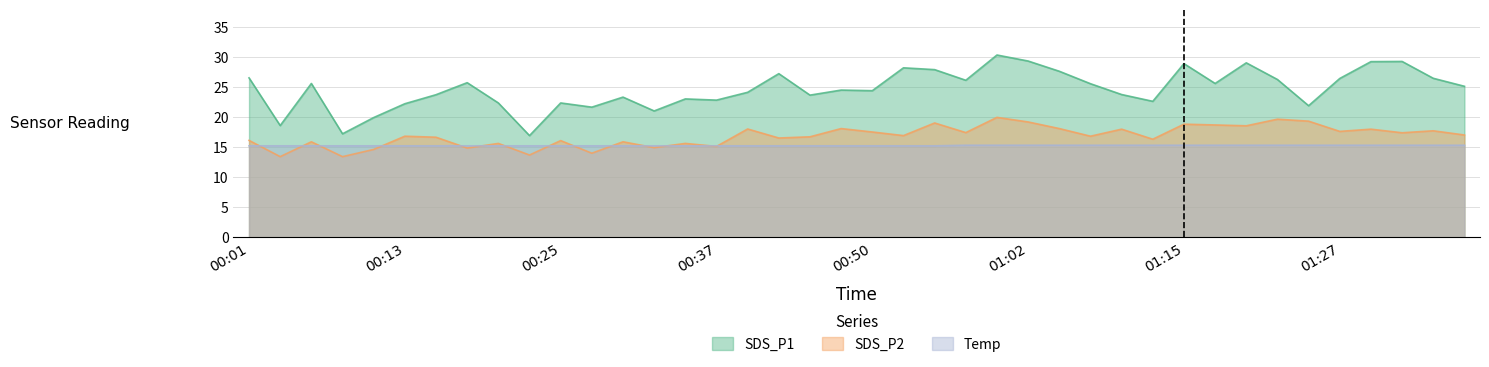

How many intersections are there between Temp and SDS_P2?

14